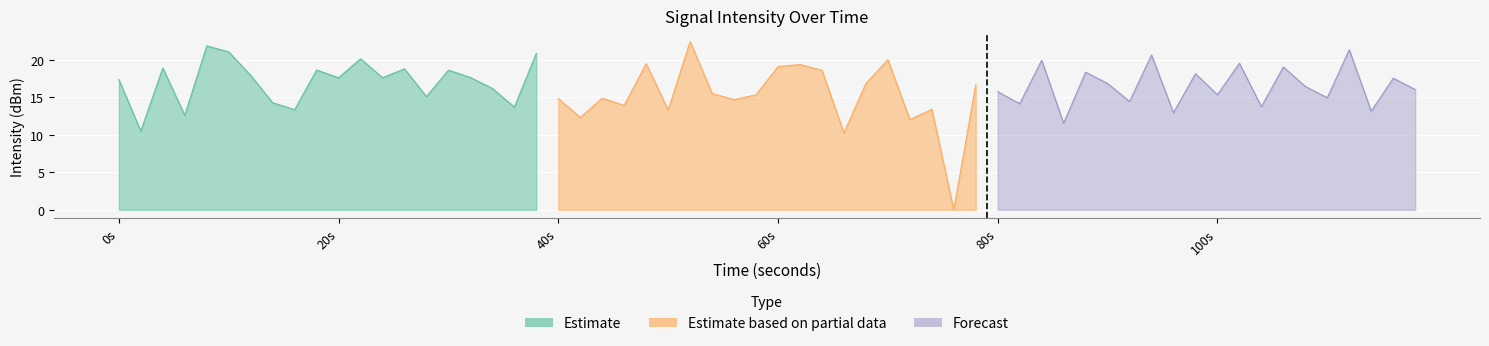

Which series has the largest total across all categories?

Estimate